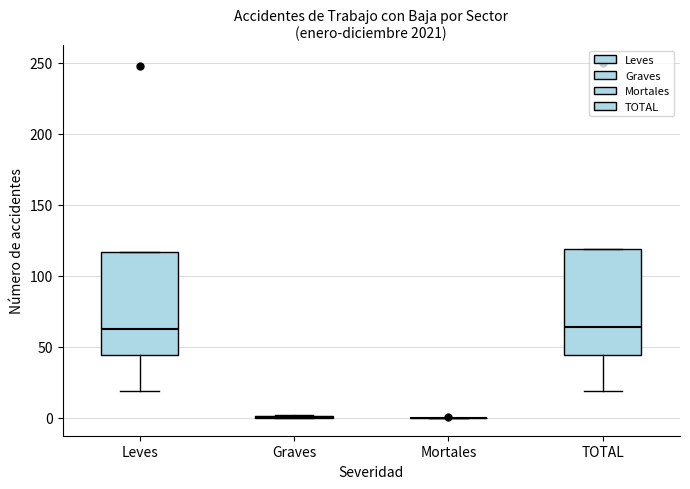

Reading left to right, transcribe this box plot: for each box, give where its median line is, the range the box spans, and where its two whiskers end, as read against the y-axis. The values are not printed on the chart, so give them approximately, as read against the axis.

Leves: median 65, box 45 to 115, whiskers 20 to 115
Graves: box collapsed to a line at 0, whiskers 0 to 0
Mortales: box collapsed to a line at 0, whiskers 0 to 0
TOTAL: median 65, box 45 to 120, whiskers 20 to 120